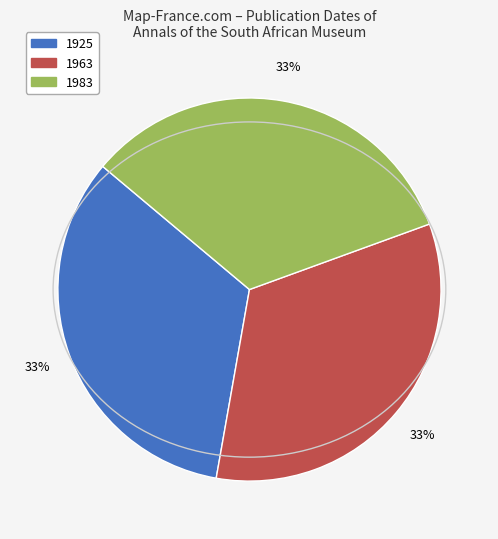

Combined, do 1983 and 1963 account for over 50%?

Yes